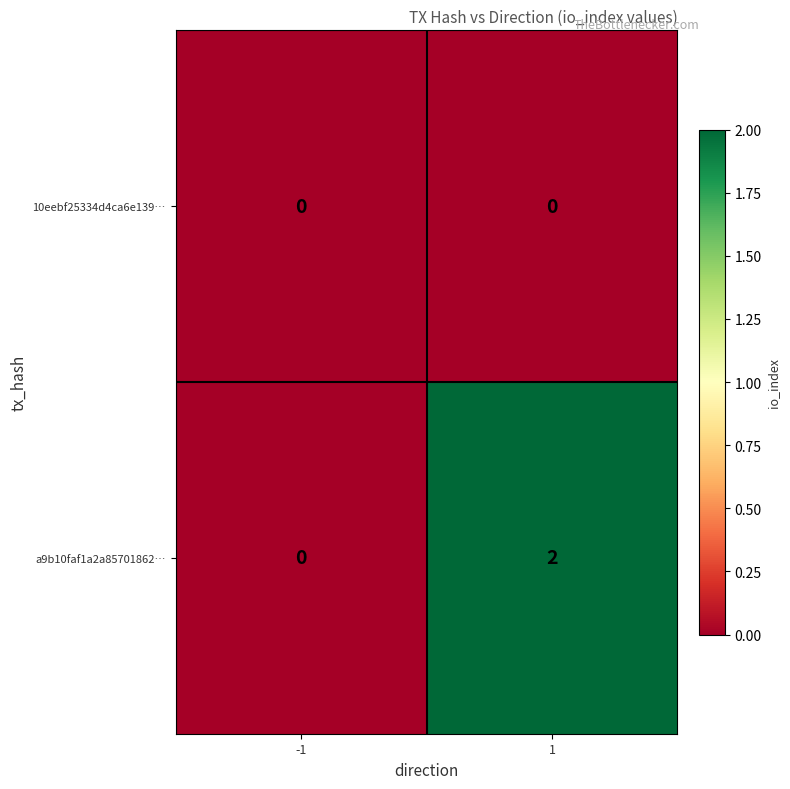

At how many categories does at least one series exceed 1?

1